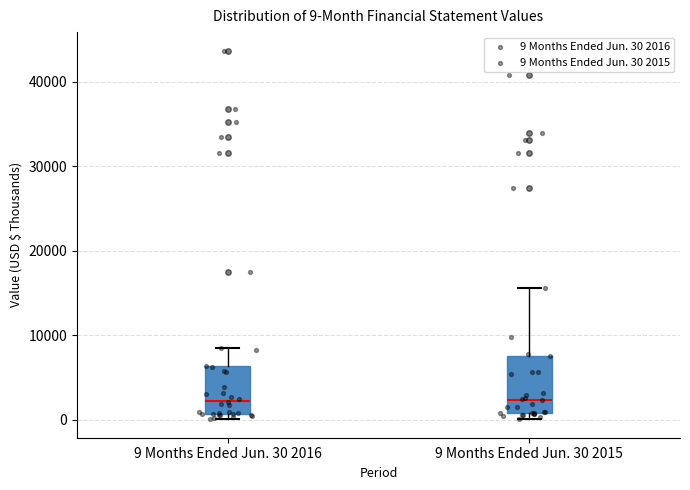

Which box is the tallest, from its lower edge to its upper edge?

9 Months Ended Jun. 30 2015